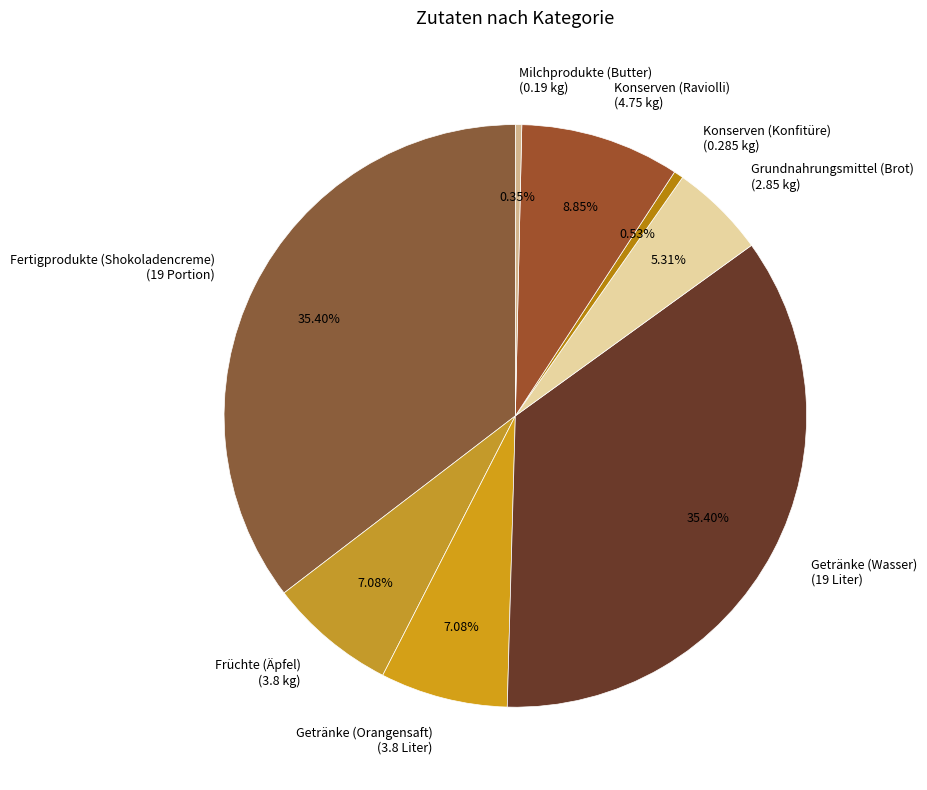

Count the number of slices in the pie.

8